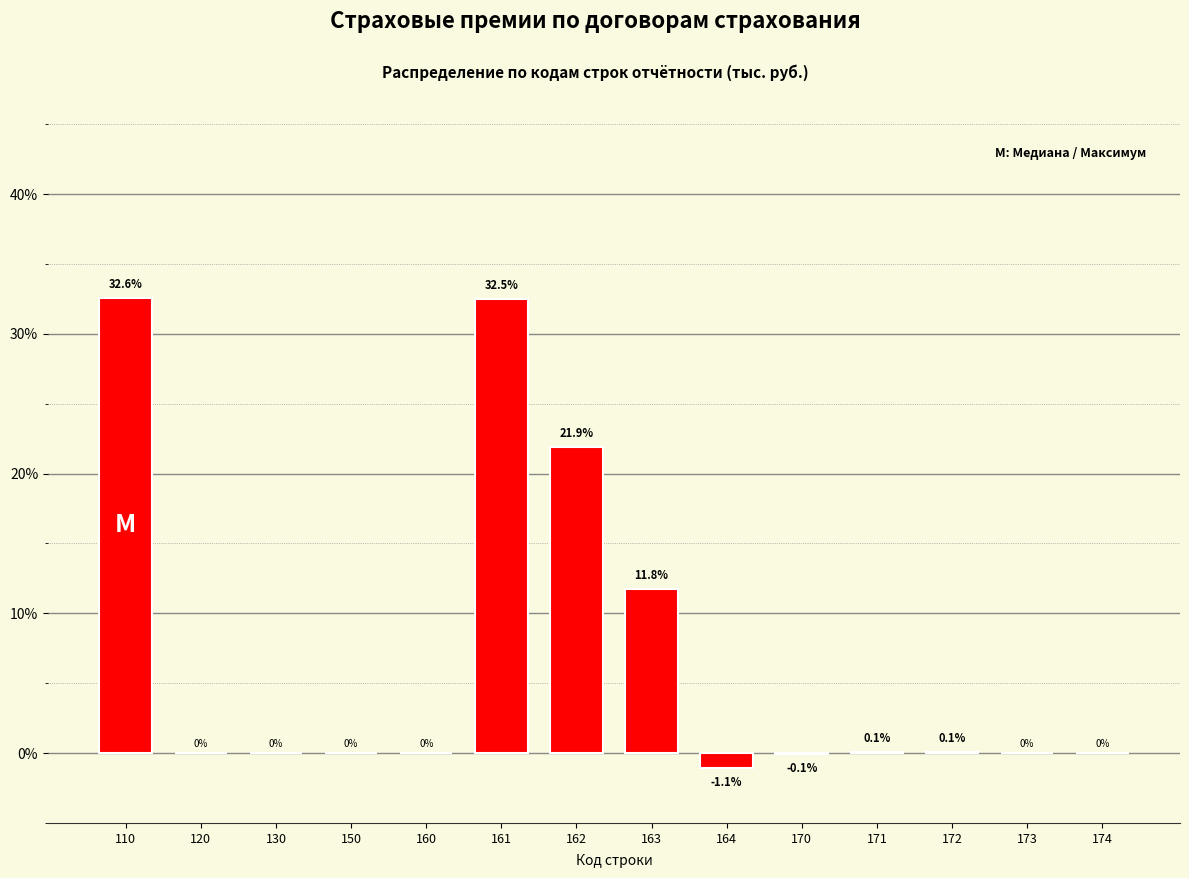

Where does the data first go above 0?

110